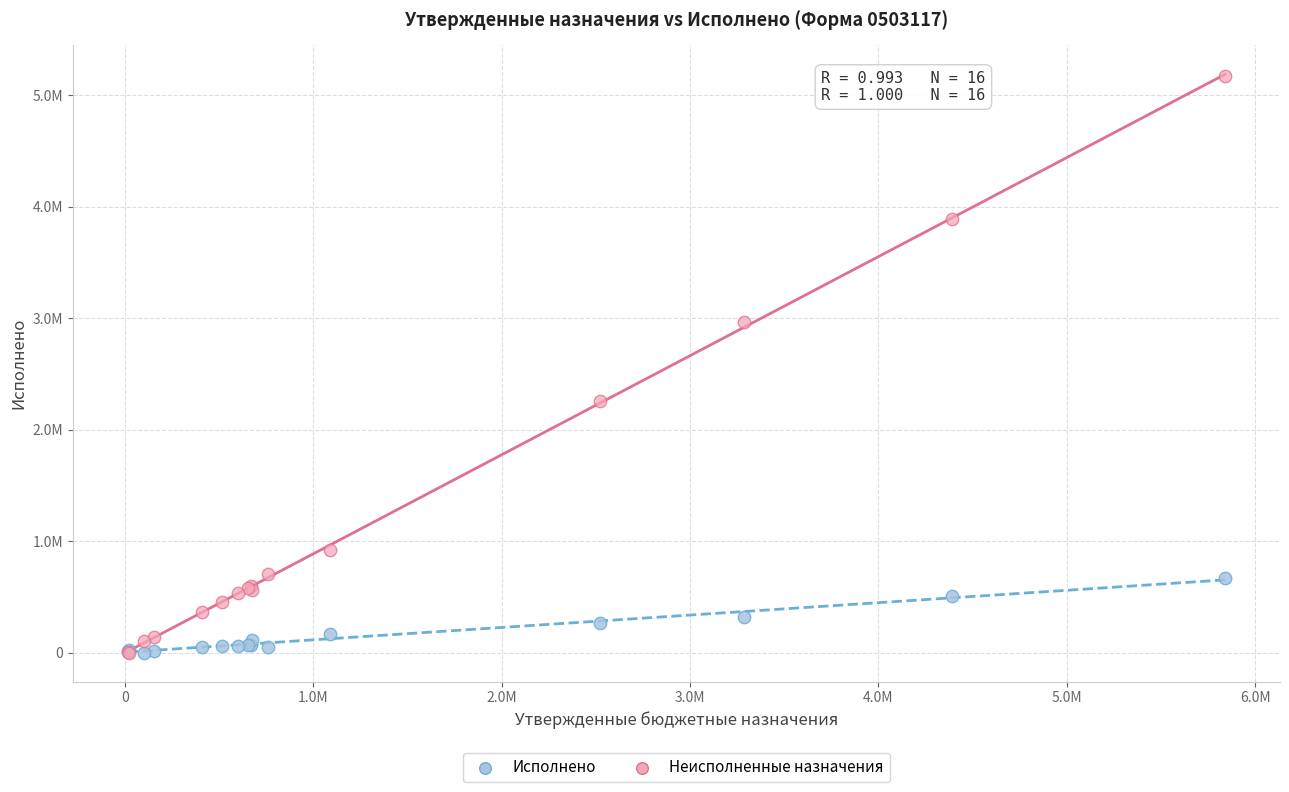

What are all the series names shown in the legend?

Исполнено, Неисполненные назначения